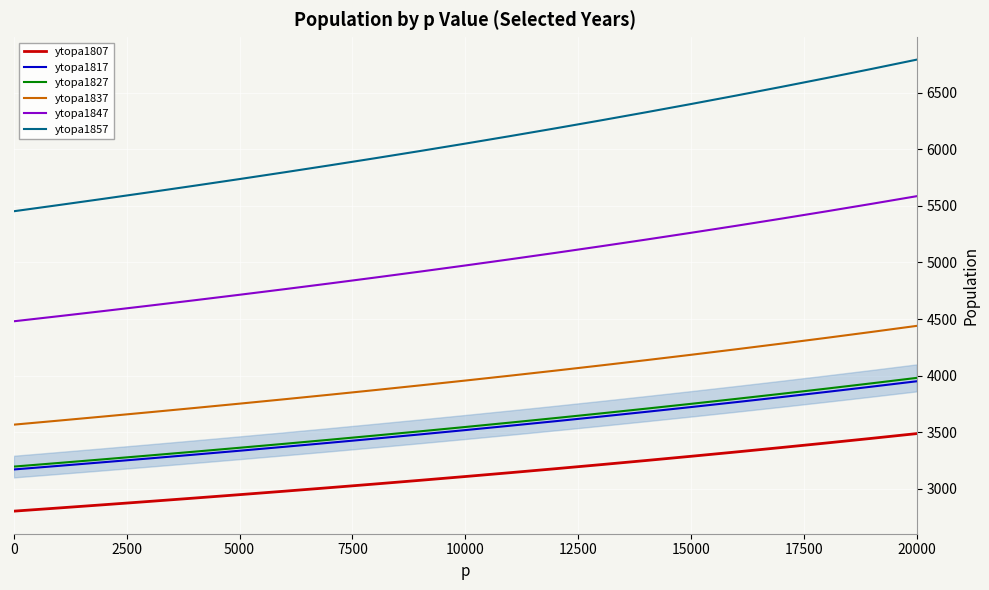

True or false: ytopa1827 and ytopa1847 cross at least once.

False